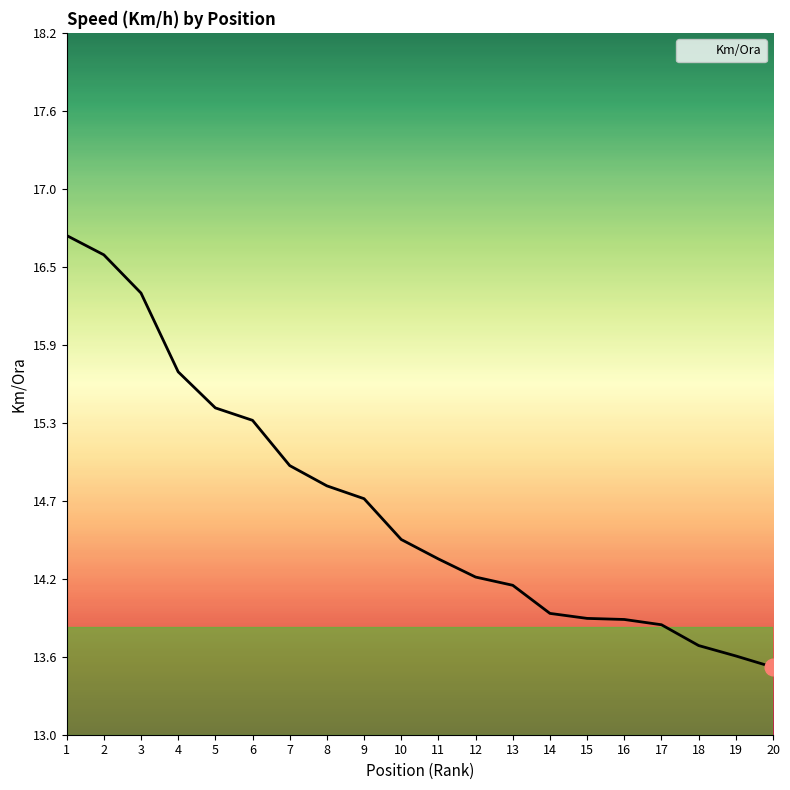

Which category has the highest value across all series?

1